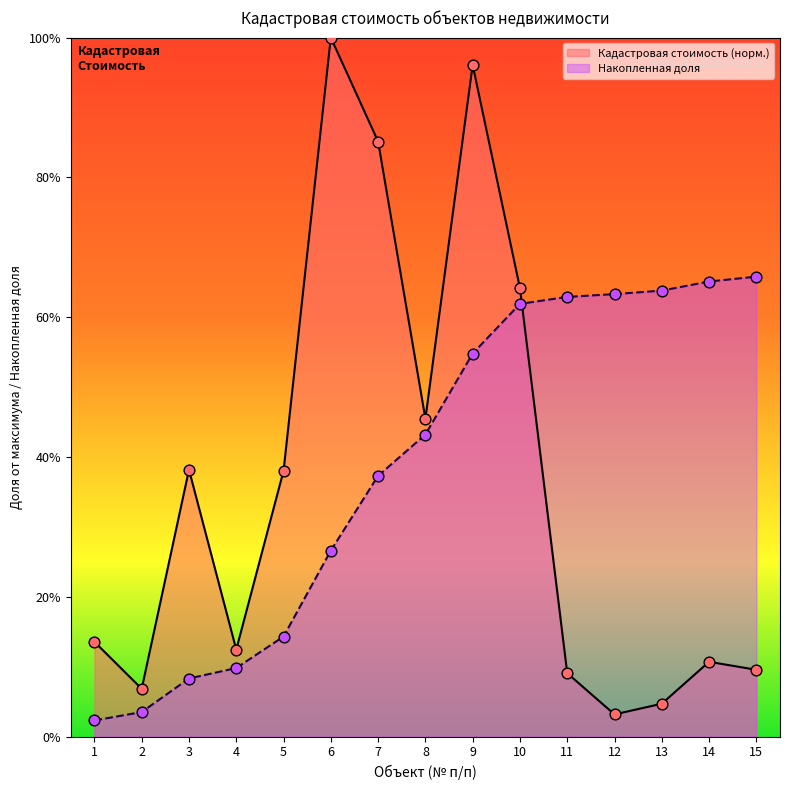

Which series has the largest total across all categories?

Накопленная доля